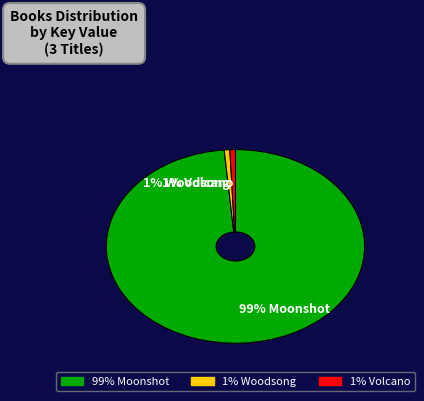

Which category has the biggest portion of the pie?

99% Moonshot